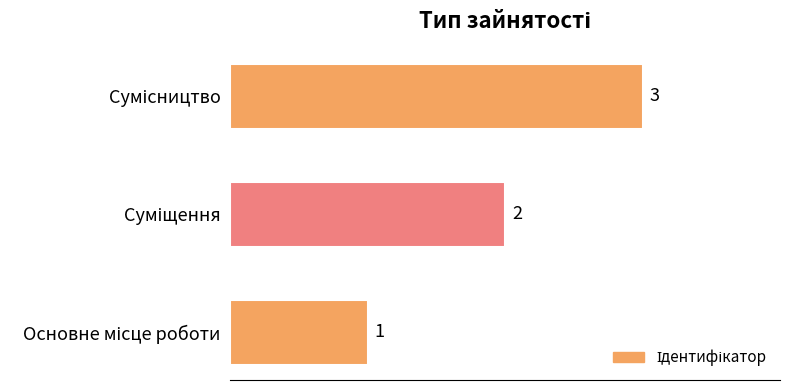

What is the difference between the maximum and minimum values?

2